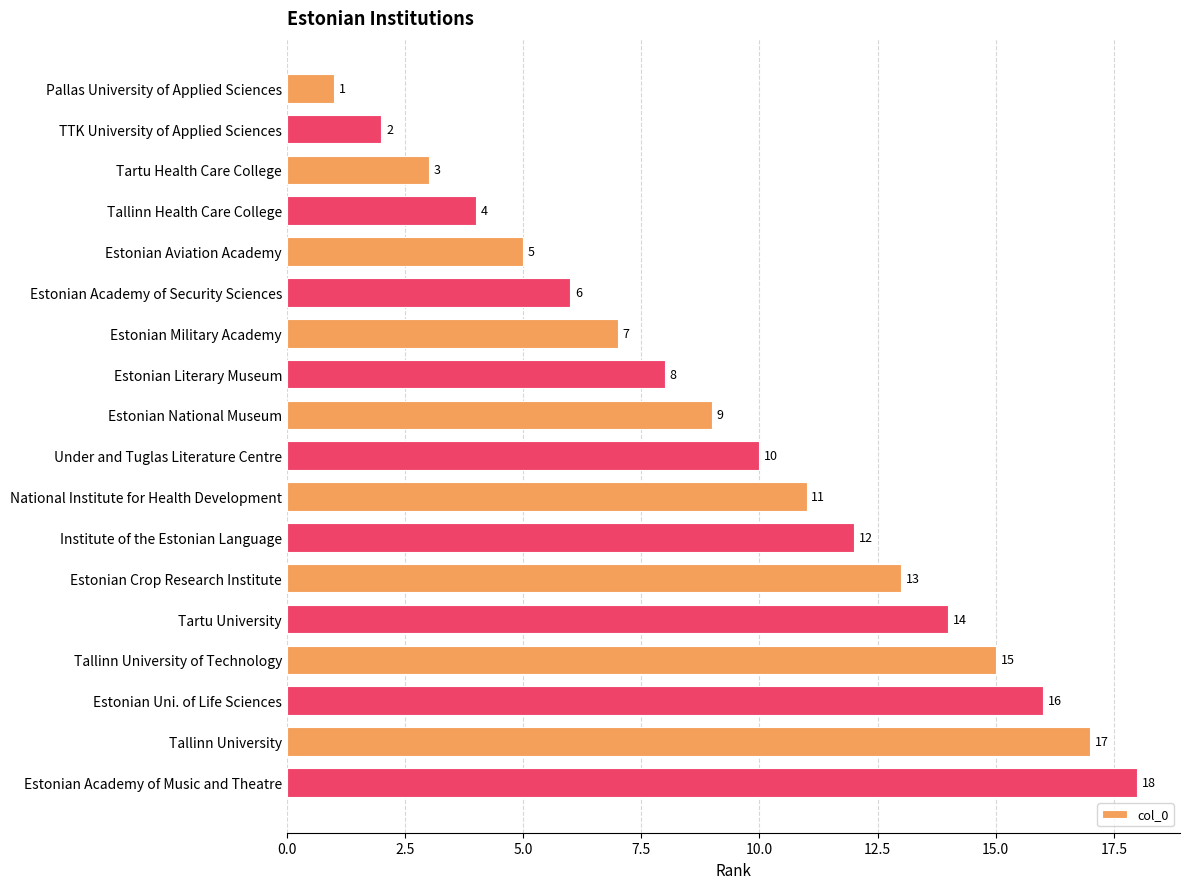

The chart shows a value of 12 at Estonian Military Academy. True or false?

False